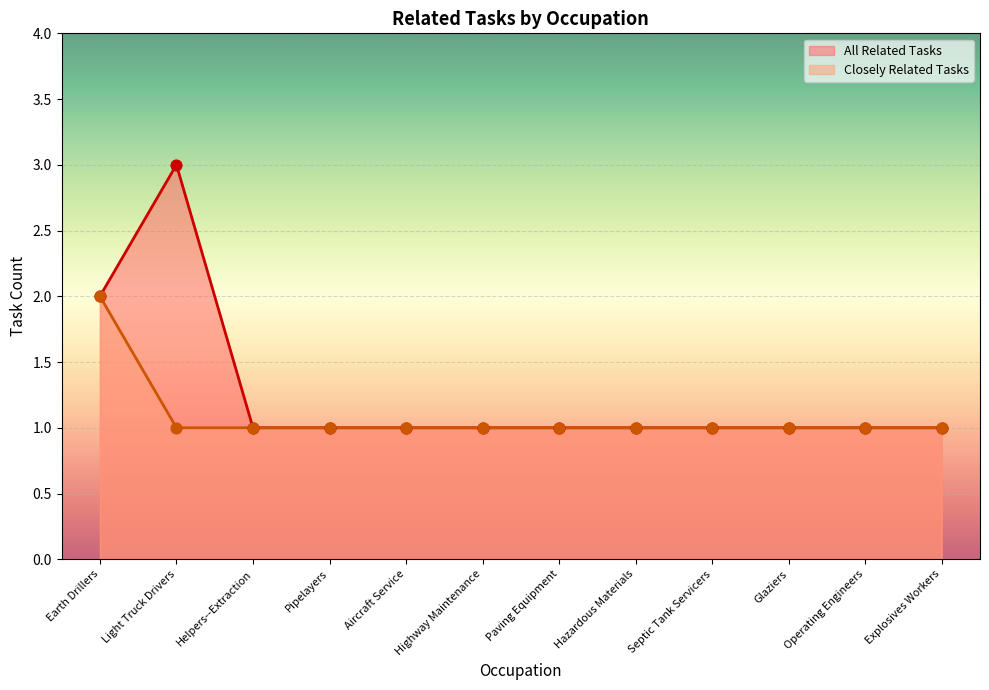

Which series contains the highest Y value?

All Related Tasks